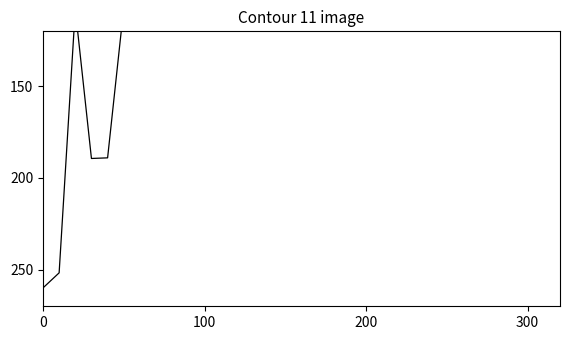

How many points are higher than both their immediate neighbors (excluding endpoints)?

9